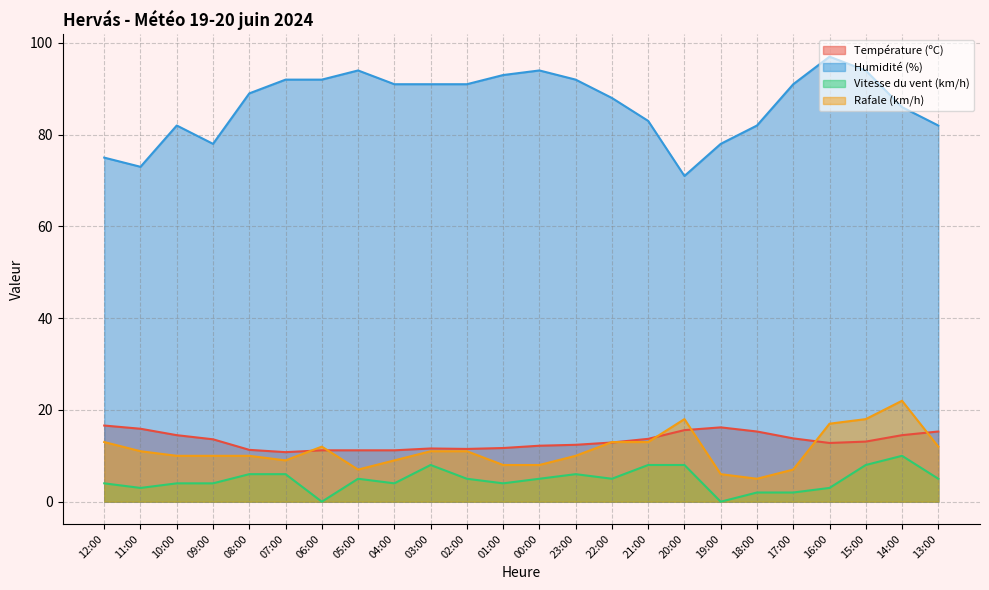

Where does the Rafale (km/h) series first go above 11?

12:00